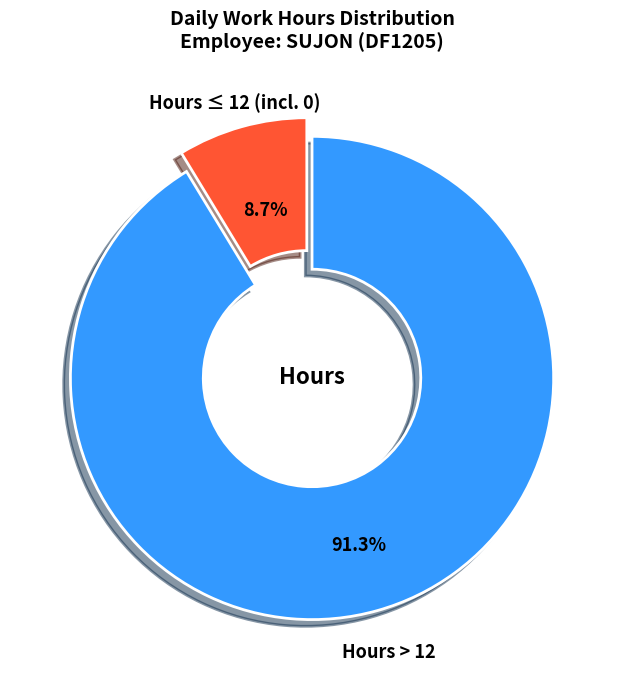

Which slice represents more than half of the pie?

Hours > 12